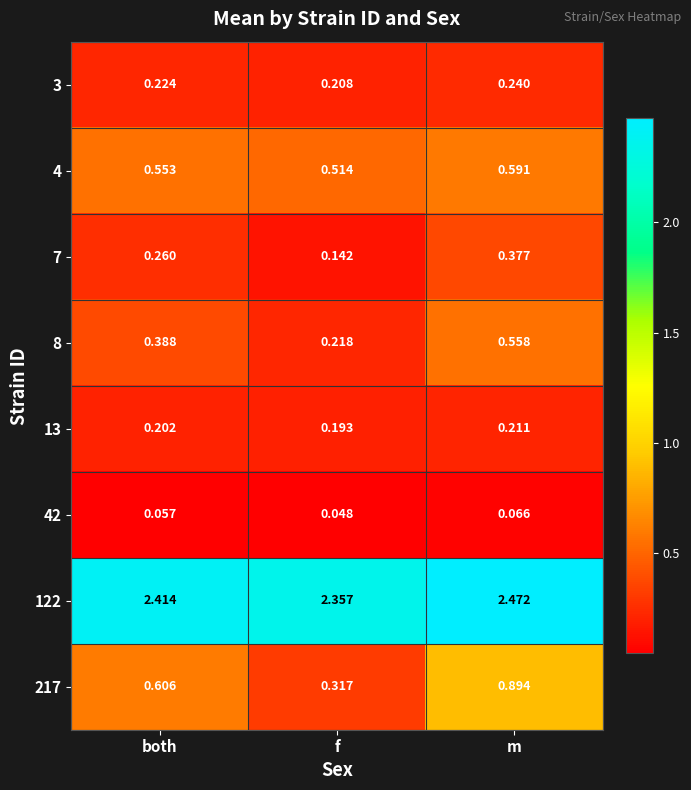

Where is 4 nearest to the value 0?

f